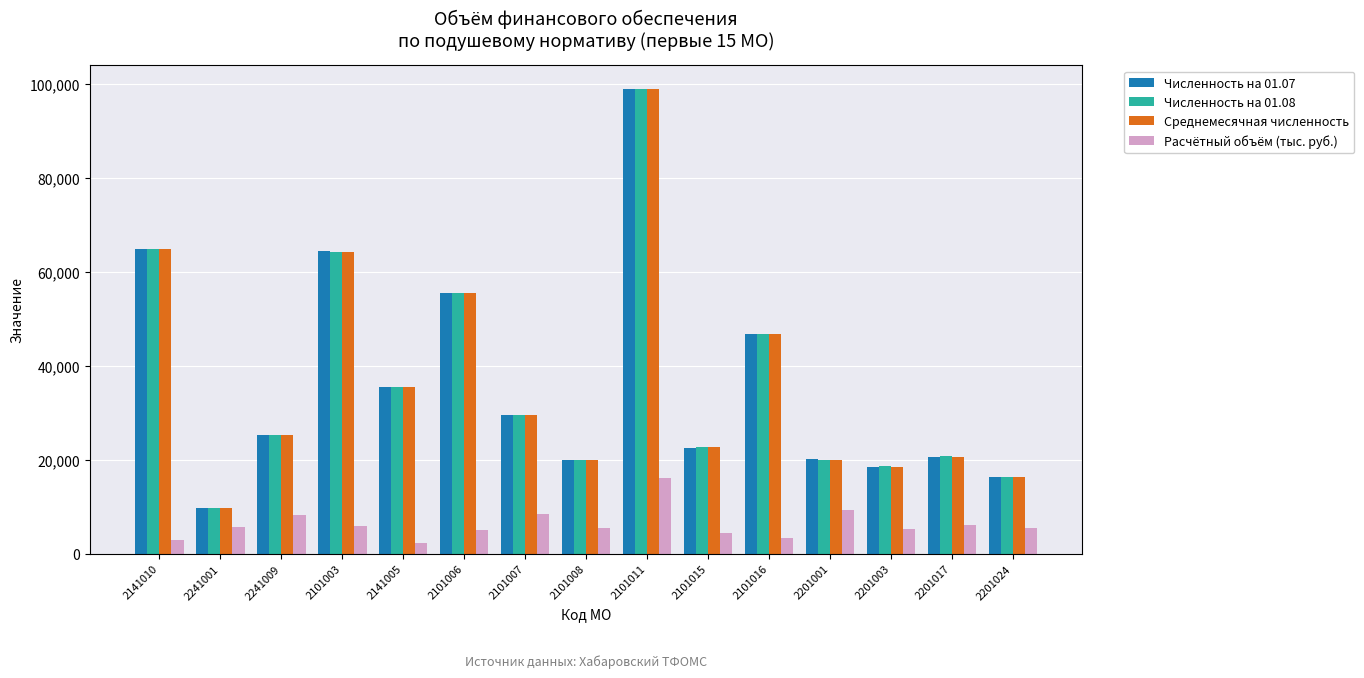

The value of Численность на 01.08 at 2101006 is 23720.0. True or false?

False